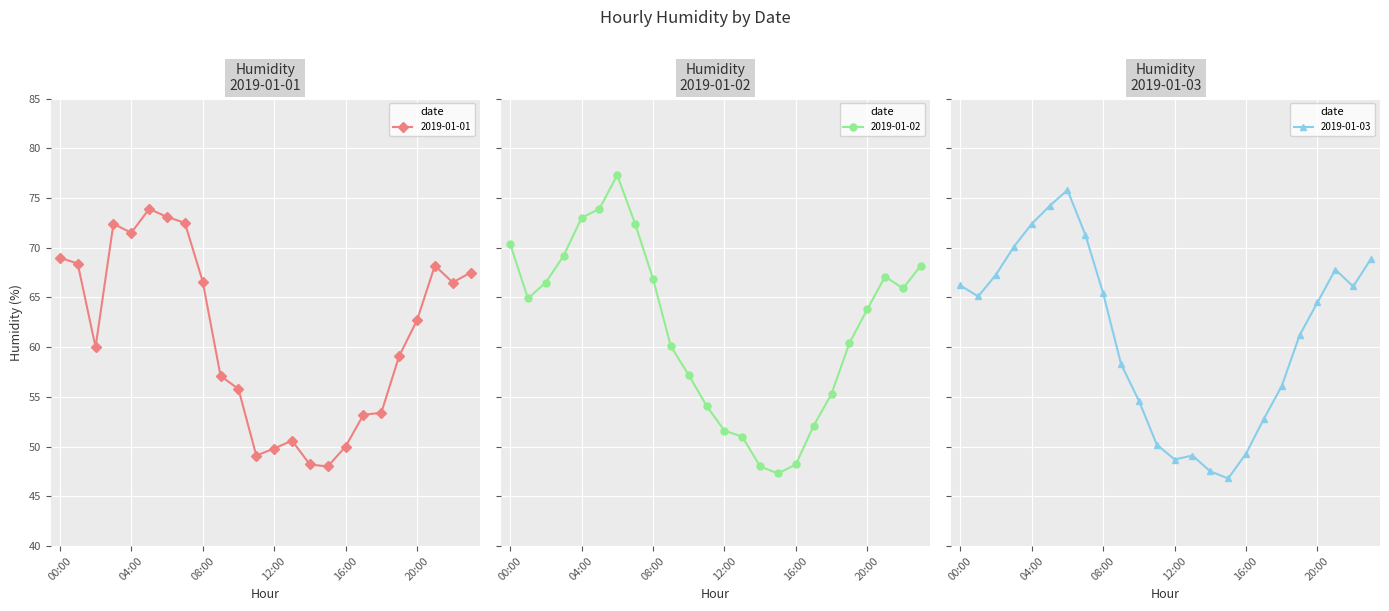

At which label does 2019-01-01 first exceed 62?

00:00